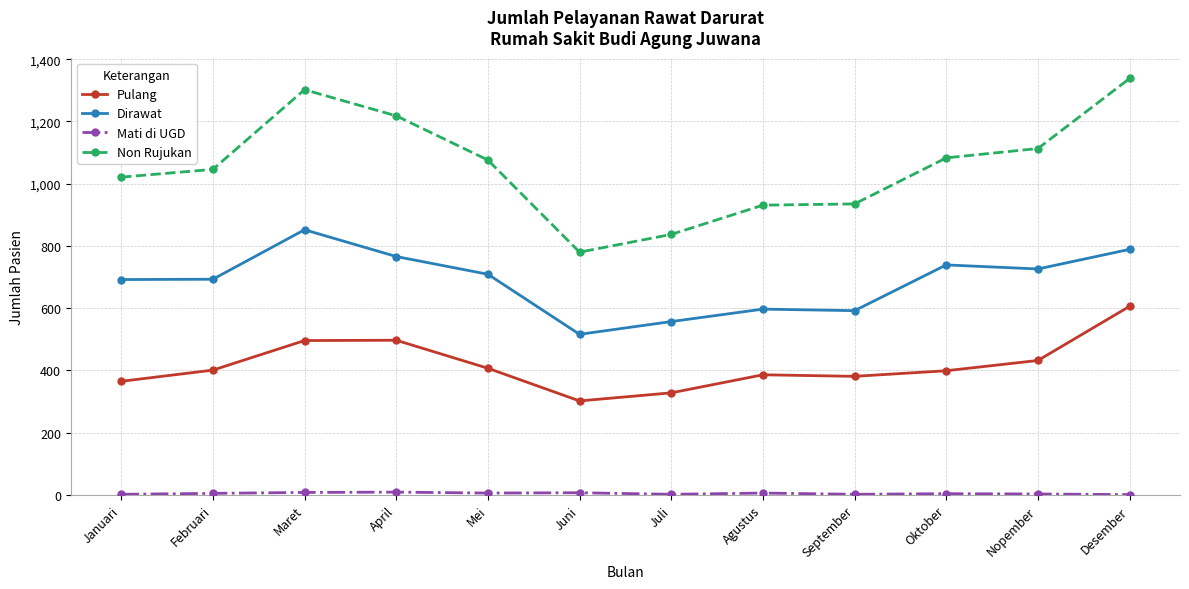

At which label does Dirawat first exceed 709?

Maret